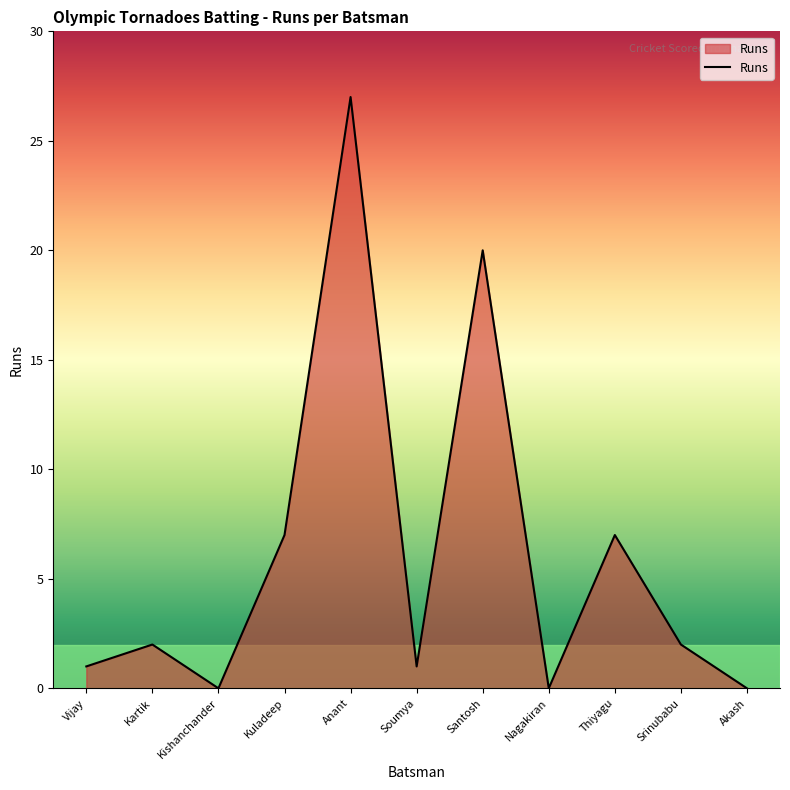

What is the greatest value displayed?

27